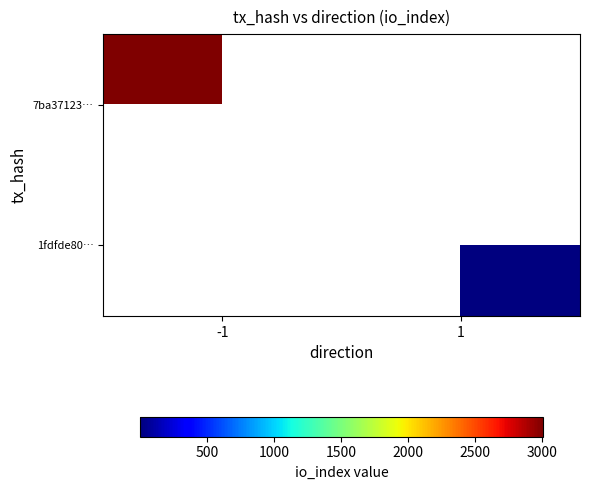

Which series has the widest spread of values?

7ba37123…